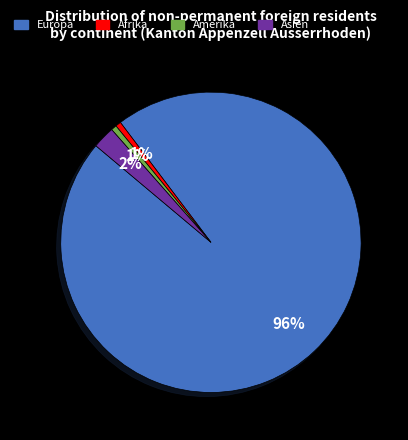

Does any single category account for the majority?

Yes